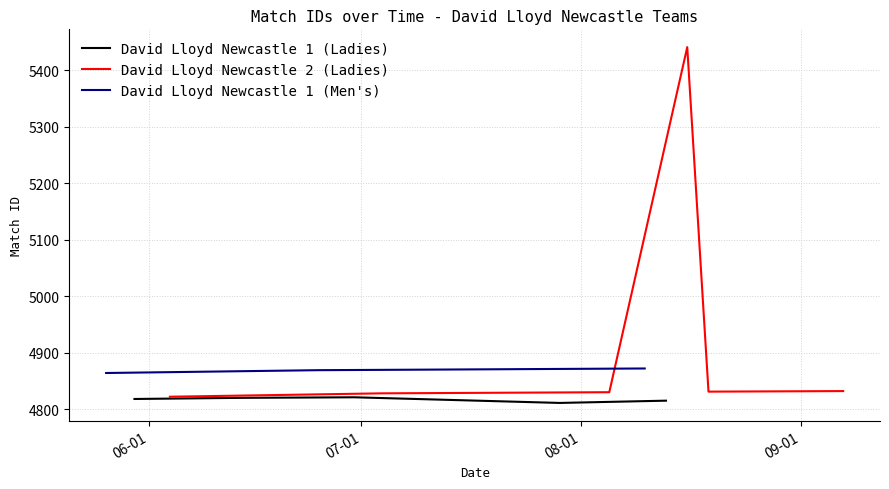

True or false: David Lloyd Newcastle 1 (Men's) has more than 1 interior local peaks.

False